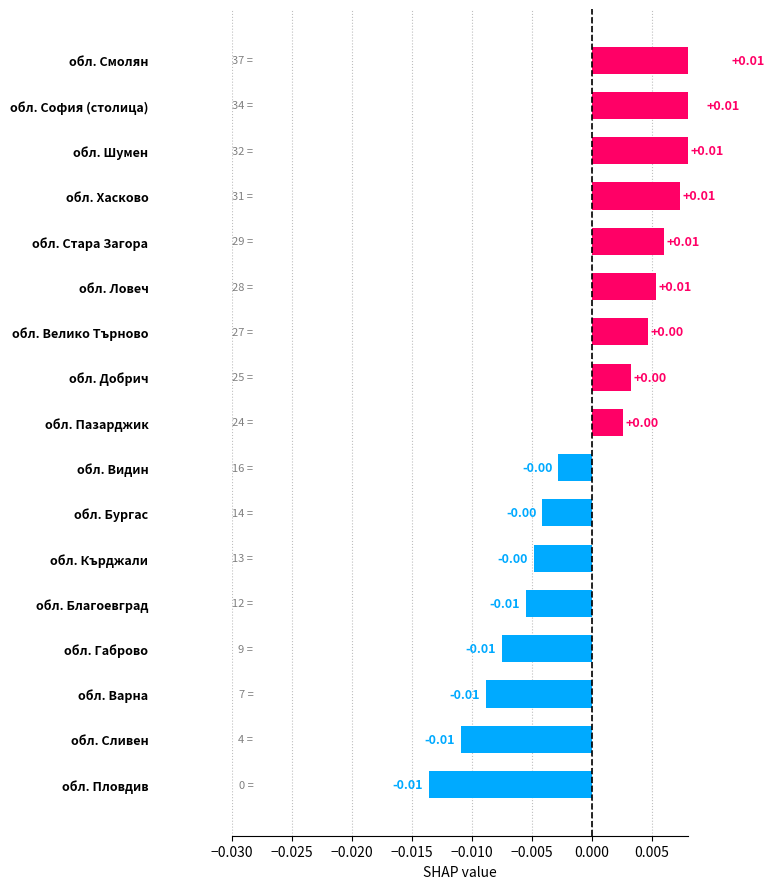

The value at обл. Стара Загора is 0.0. True or false?

False